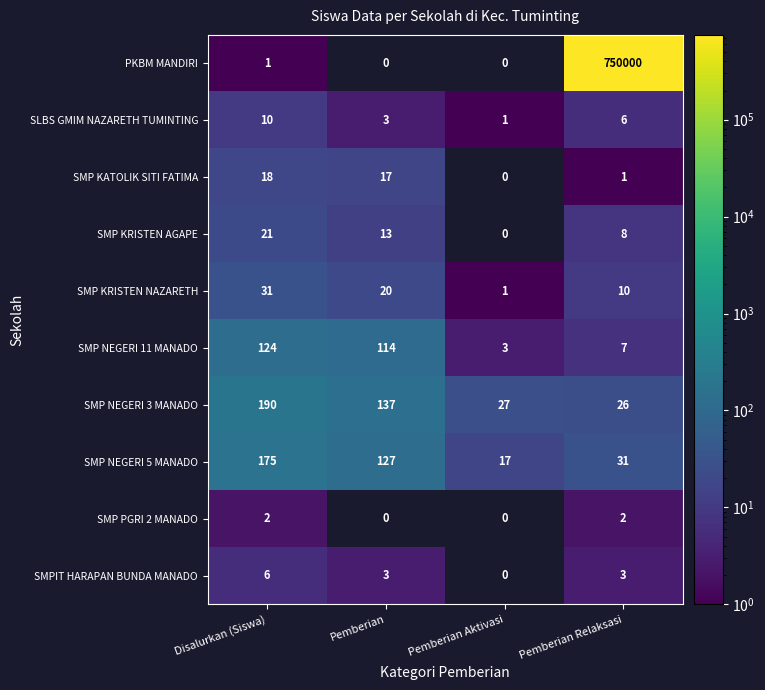

What value does the SLBS GMIM NAZARETH TUMINTING series have at Disalurkan (Siswa)?

10